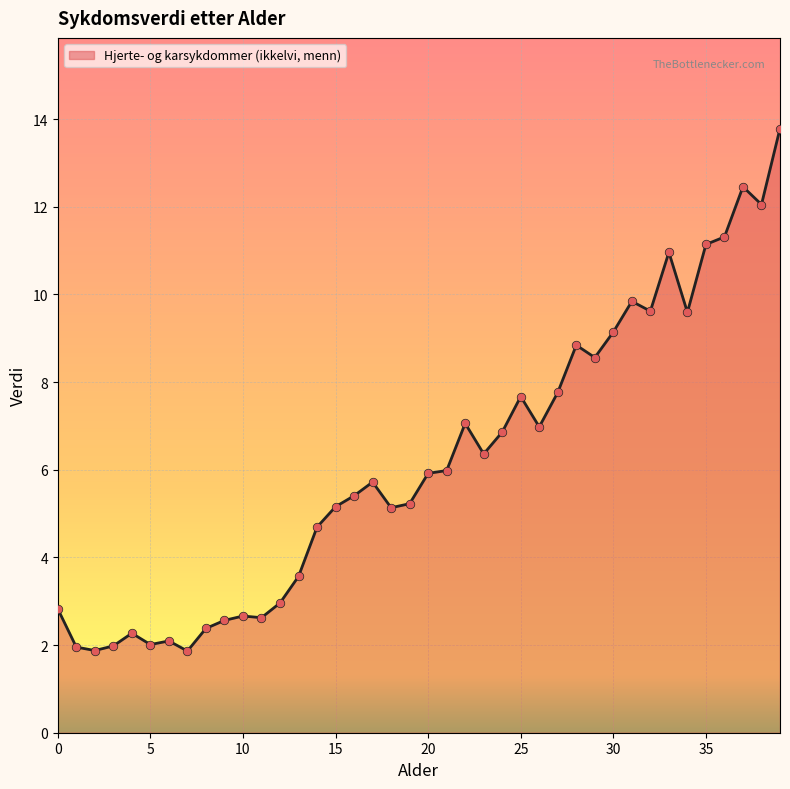

At how many categories does at least one series exceed 9?

10